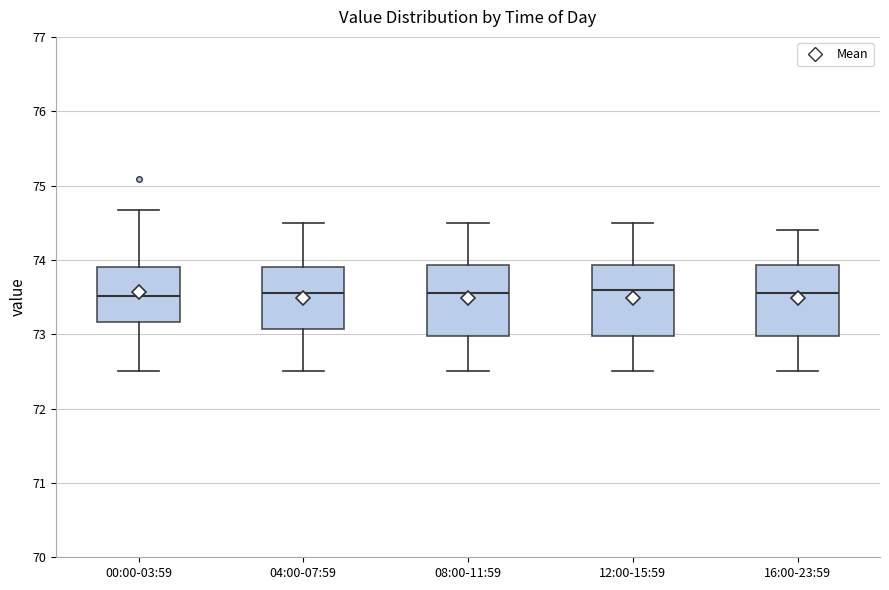

Reading left to right, read every box against the y-axis: the position of its median line, the range the box covers, and the ends of its whiskers. The values are not printed on the chart, so give them approximately, as read against the axis.

00:00-03:59: median 73.5, box 73.2 to 73.9, whiskers 72.5 to 74.7
04:00-07:59: median 73.6, box 73.1 to 73.9, whiskers 72.5 to 74.5
08:00-11:59: median 73.6, box 73.0 to 73.9, whiskers 72.5 to 74.5
12:00-15:59: median 73.6, box 73.0 to 73.9, whiskers 72.5 to 74.5
16:00-23:59: median 73.6, box 73.0 to 73.9, whiskers 72.5 to 74.4